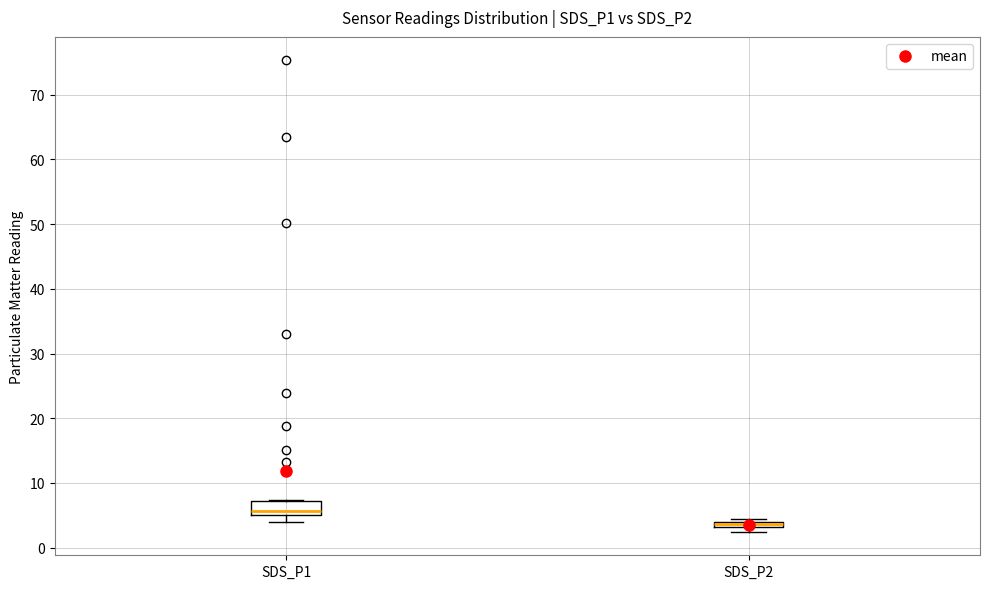

Where is the upper edge of the box for SDS_P2 on the y-axis? The values are not printed on the chart, so give them approximately, as read against the axis.

4